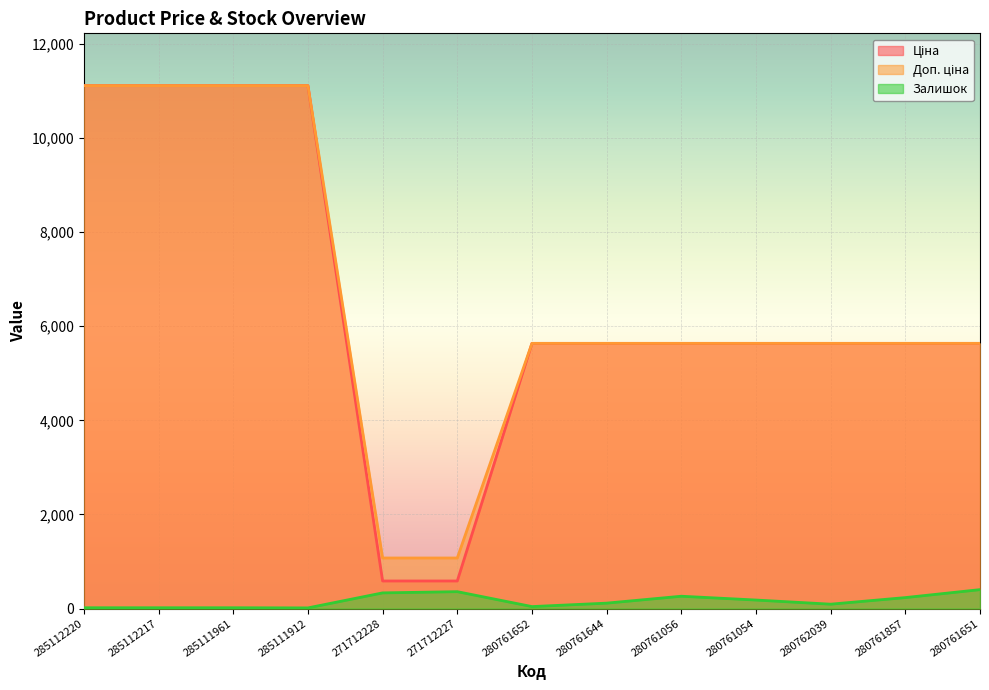

True or false: Ціна and Залишок cross at least once.

False